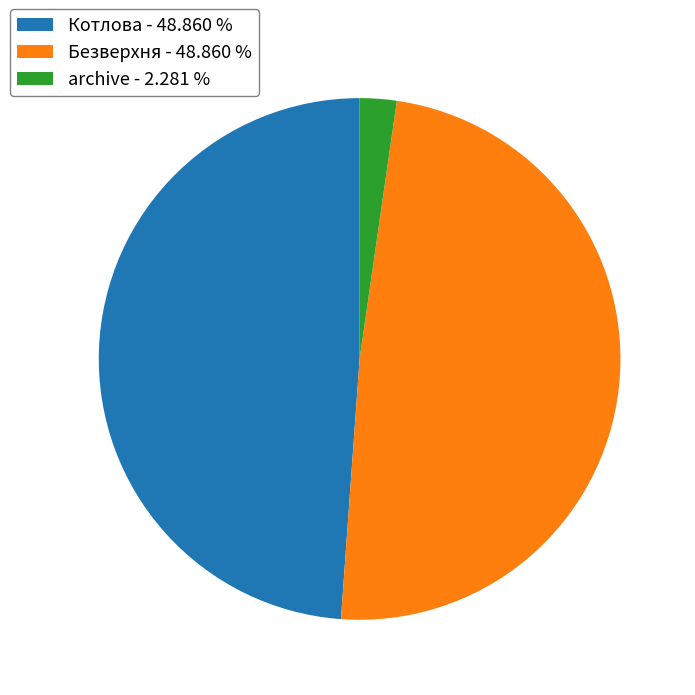

Count the number of slices in the pie.

3